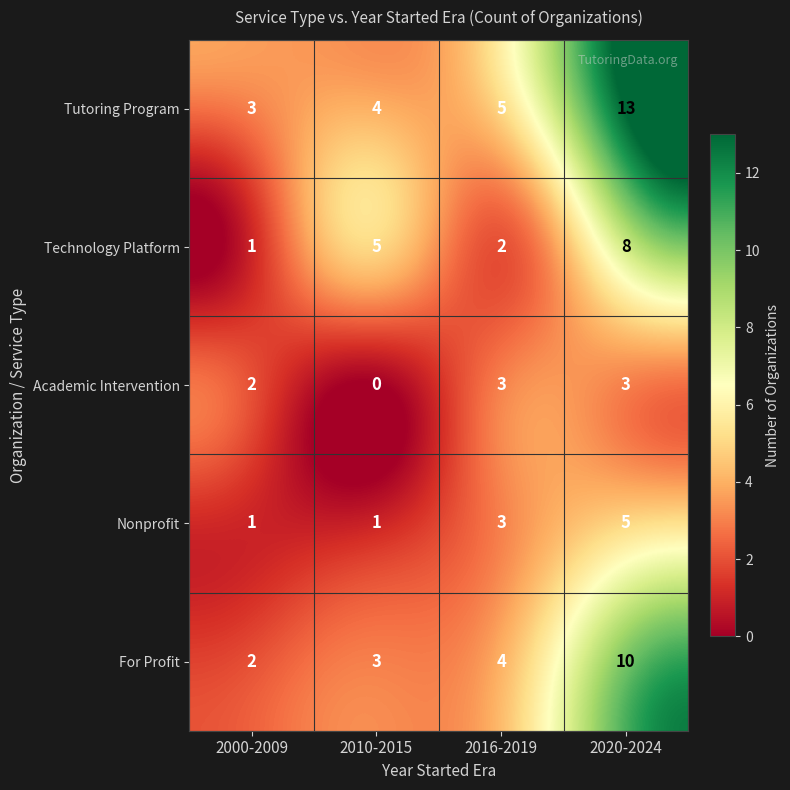

Is it true that For Profit equals 10 at 2020-2024?

True